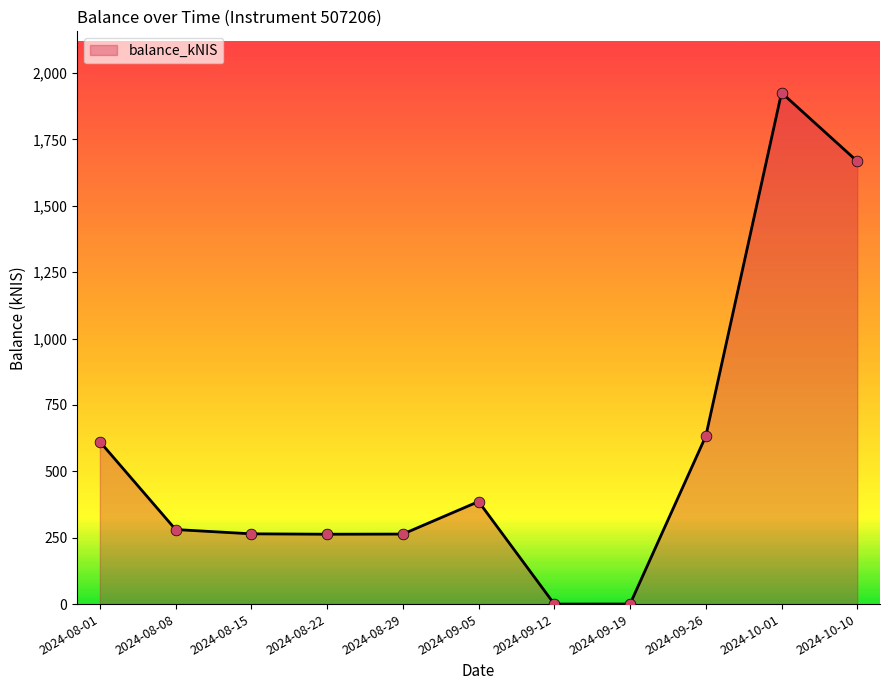

What is the change in value from 2024-08-08 to 2024-08-22?

-17.6